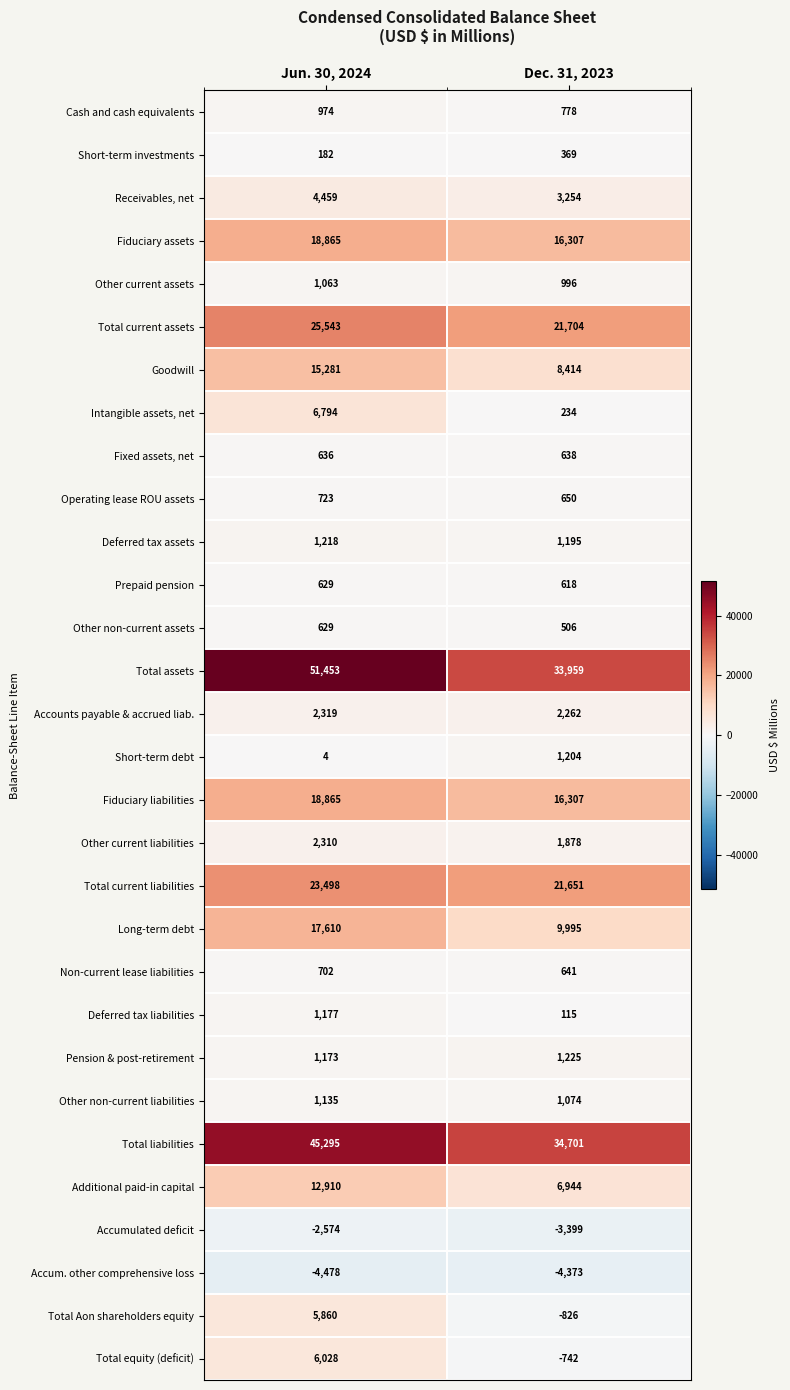

At which label does Prepaid pension reach its minimum?

Dec. 31, 2023